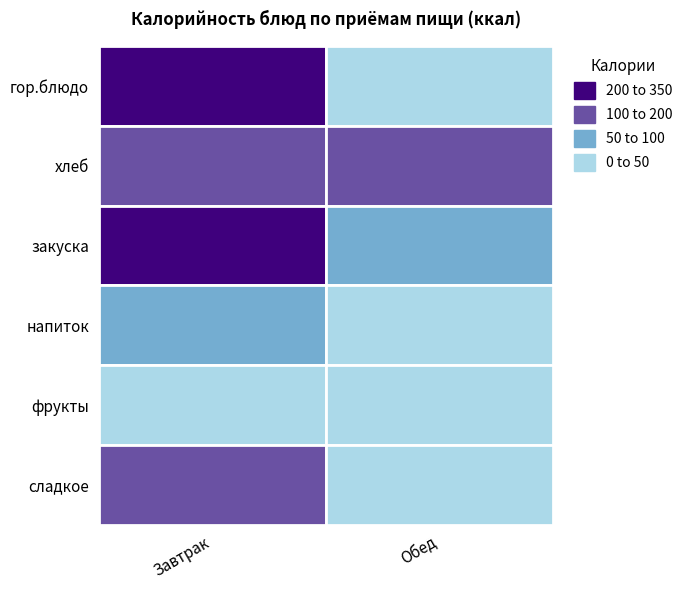

What is the difference between the Завтрак values at хлеб and гор.блюдо?

80.4